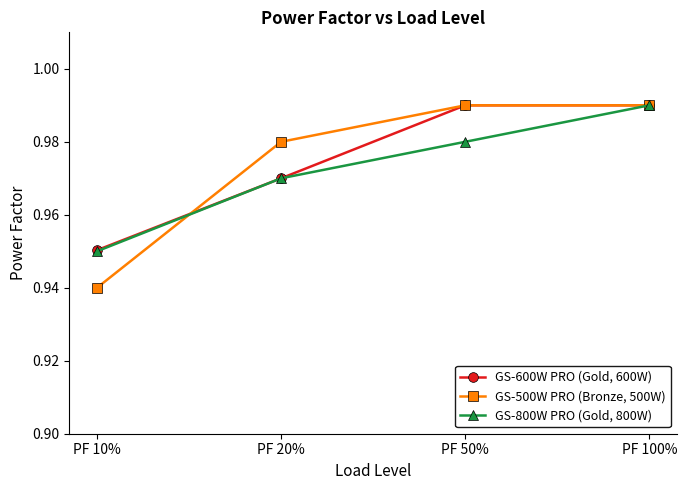

Is it true that GS-600W PRO (Gold, 600W) equals 0.4 at PF 100%?

False